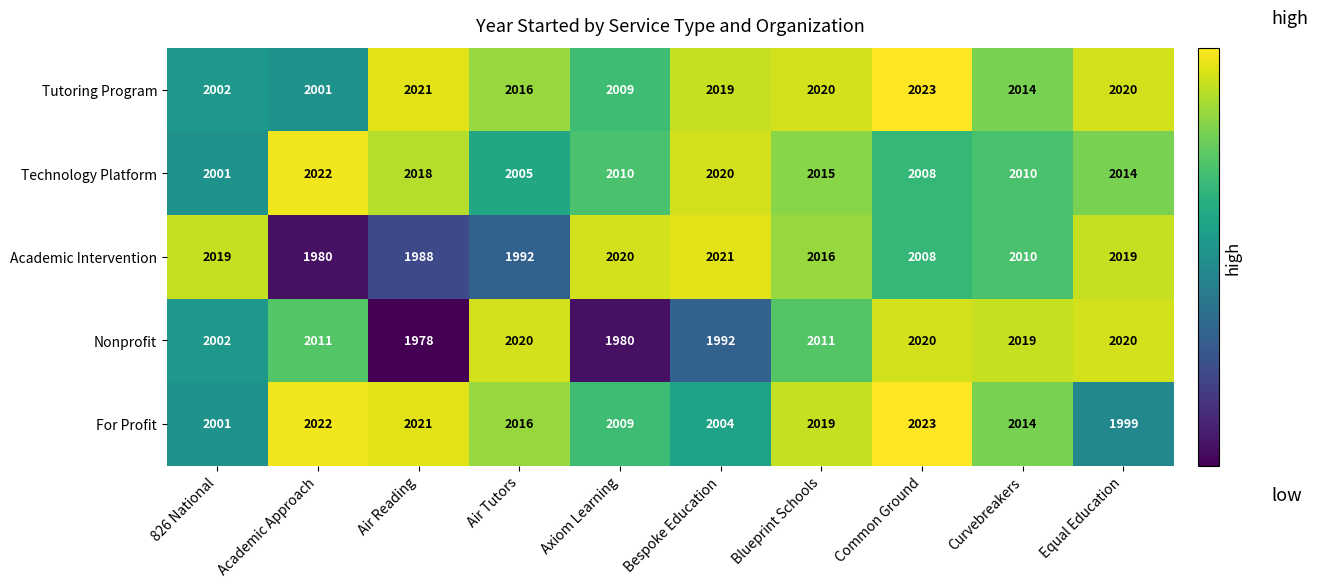

Rank the categories by For Profit value from highest to lowest.

Common Ground, Academic Approach, Air Reading, Blueprint Schools, Air Tutors, Curvebreakers, Axiom Learning, Bespoke Education, 826 National, Equal Education